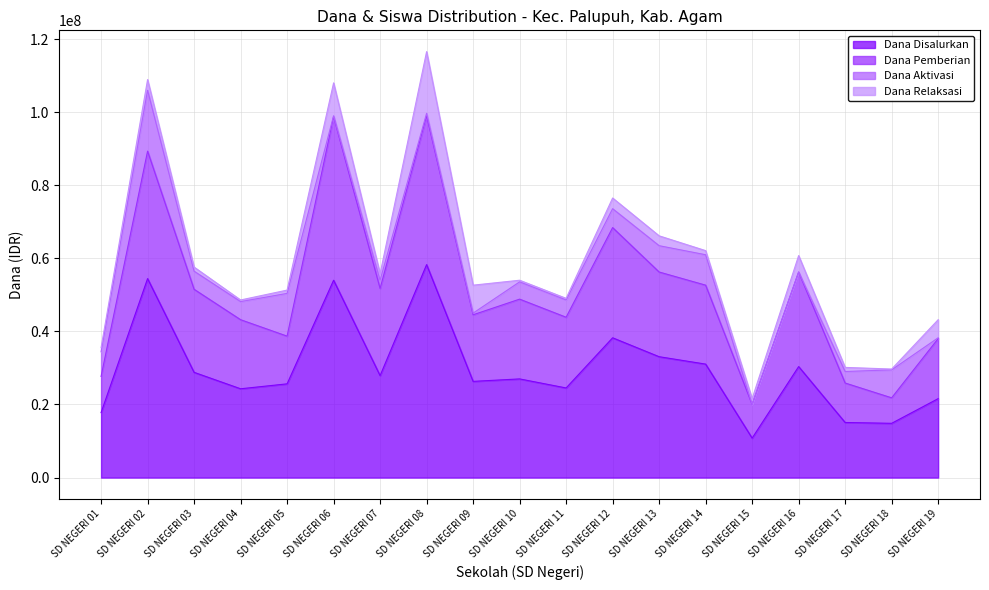

How many data points does each series have?

19